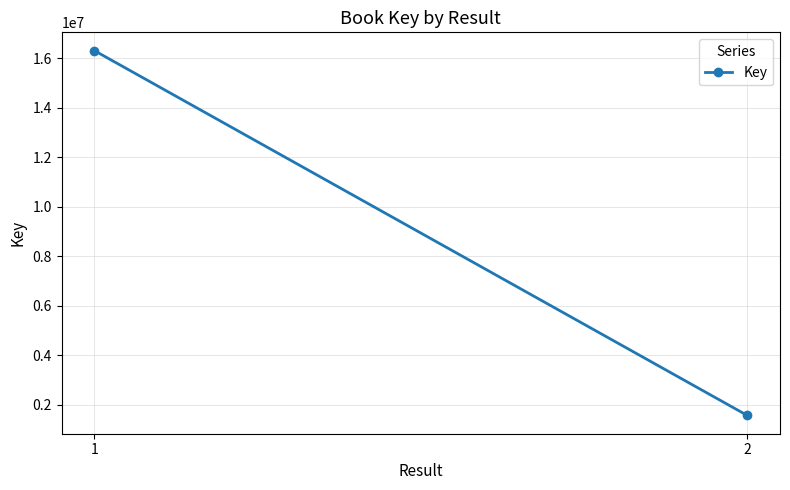

Between 2 and 1, which is larger?

1